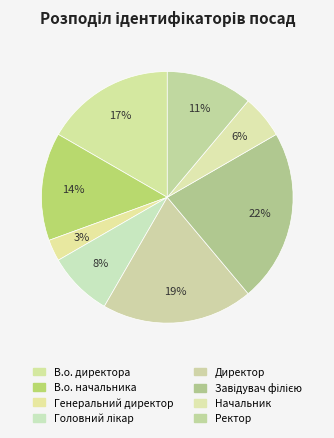

Count the number of slices in the pie.

8